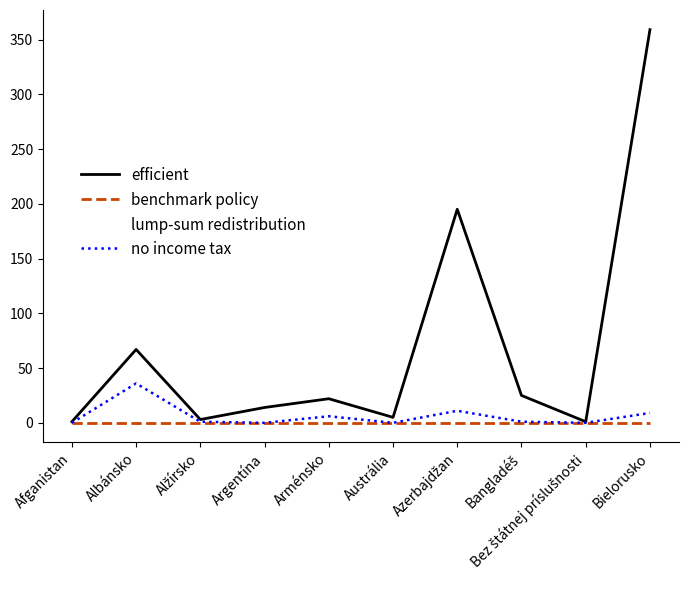

At Bez štátnej príslušnosti, list the series in order from smallest to largest.

benchmark policy, lump-sum redistribution, no income tax, efficient